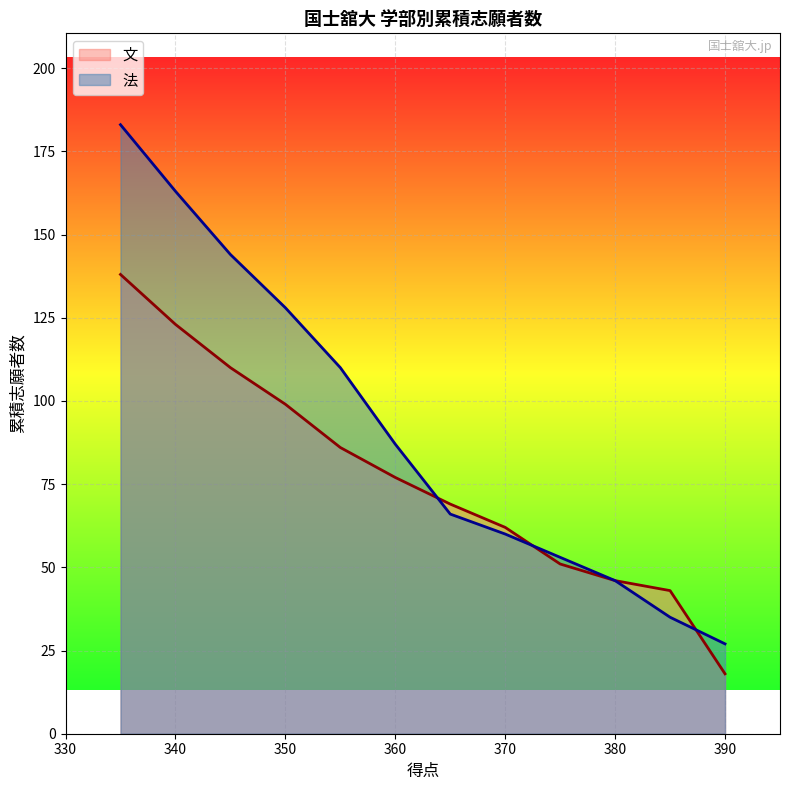

What is the difference between the second highest and second lowest values?

80